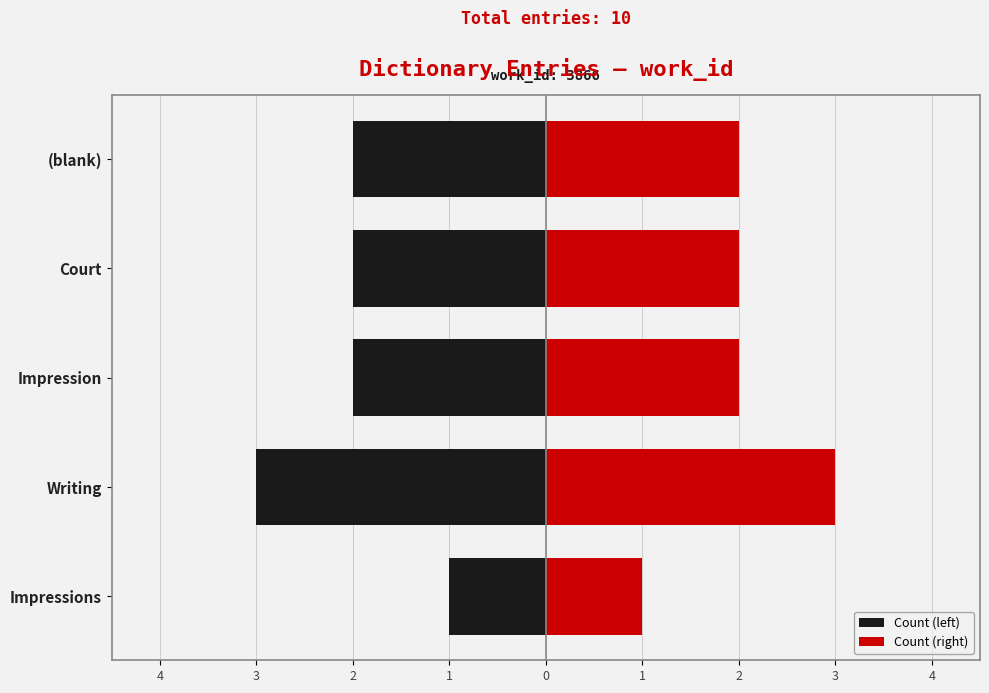

At how many categories does at least one series exceed 2?

1